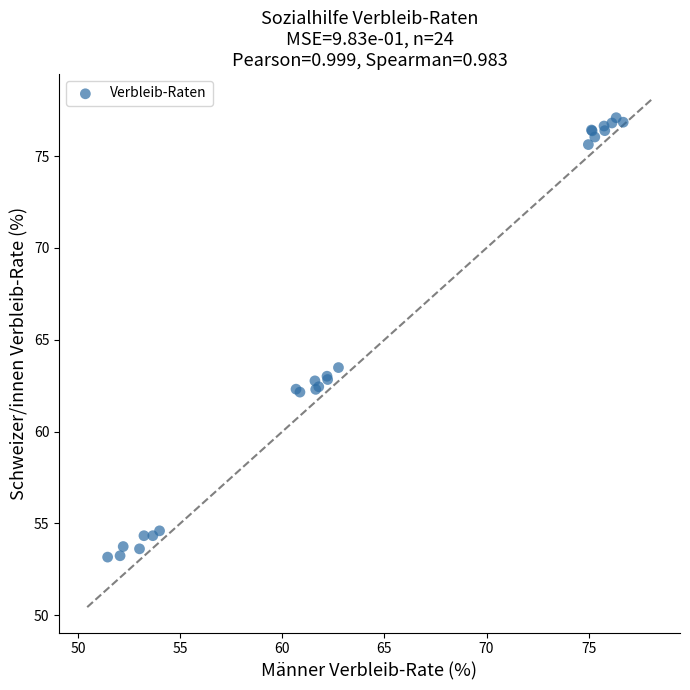

What Y value in the scatter plot is closest to 65?

63.5